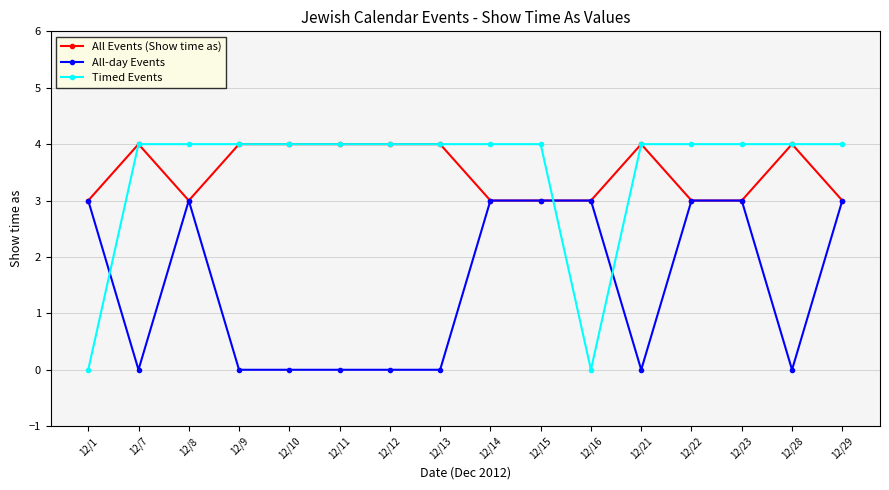

After their last crossing, which series has the higher values: Timed Events or All-day Events?

Timed Events